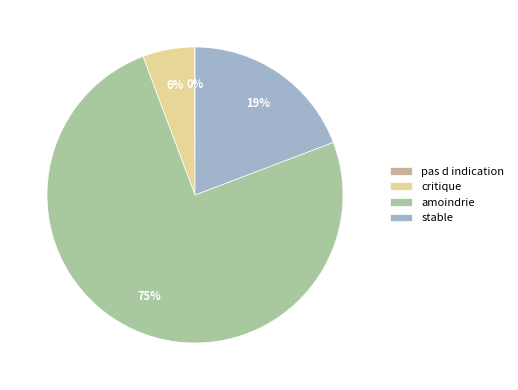

To the nearest percent, what is the average slice percentage?

25%